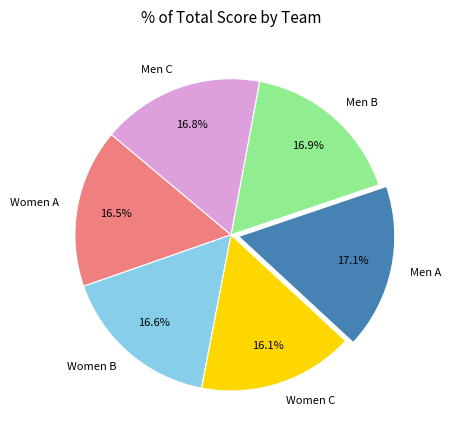

Count the number of slices in the pie.

6